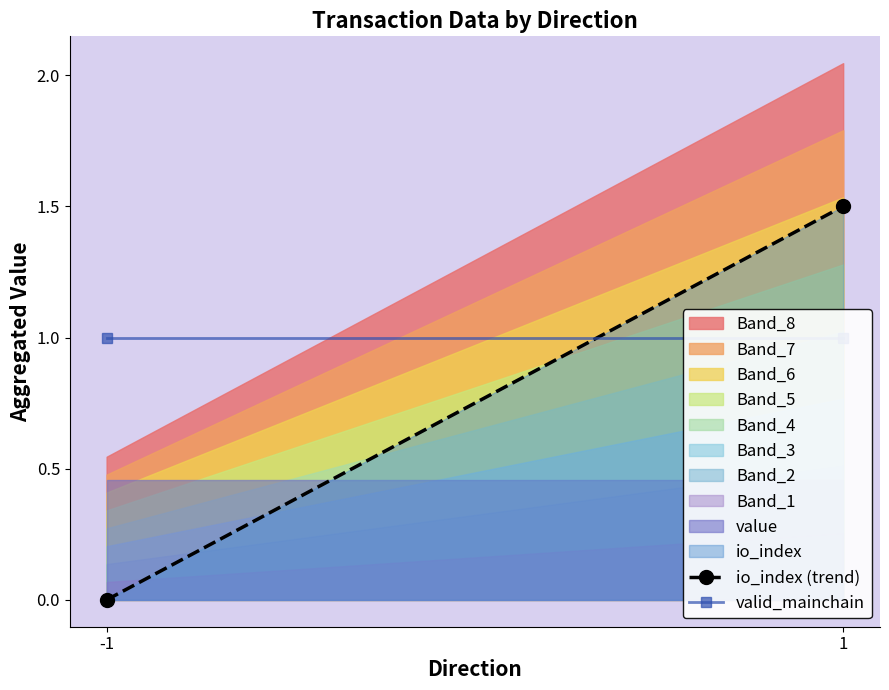

How many lines are shown in the chart?

2